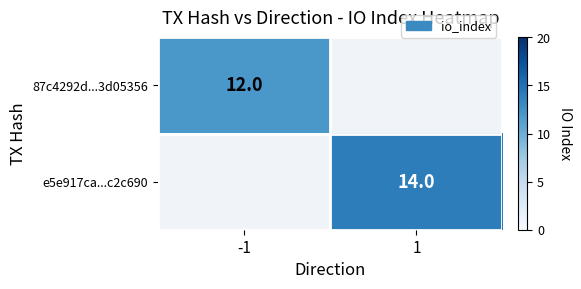

True or false: e5e917ca...c2c690 has a value of 9 at 1.

False